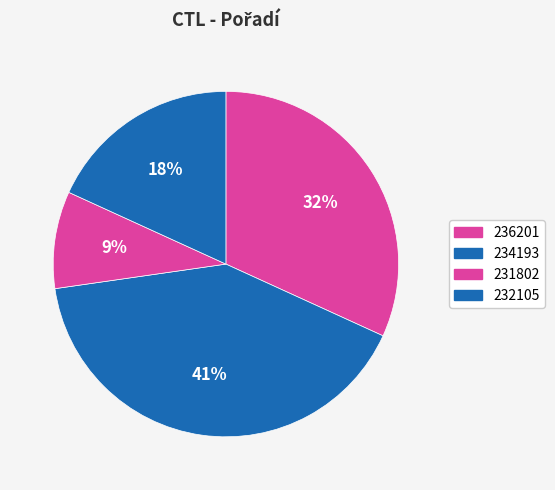

What percentage do 231802 and 236201 together represent?

40.9%